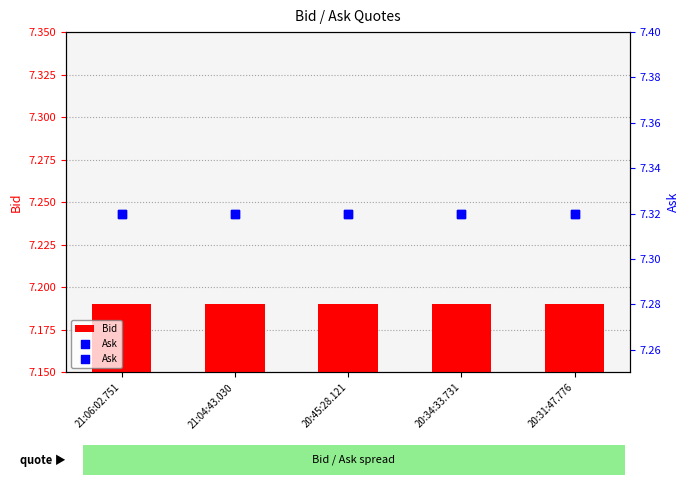

Which series reaches the minimum Y coordinate?

Bid